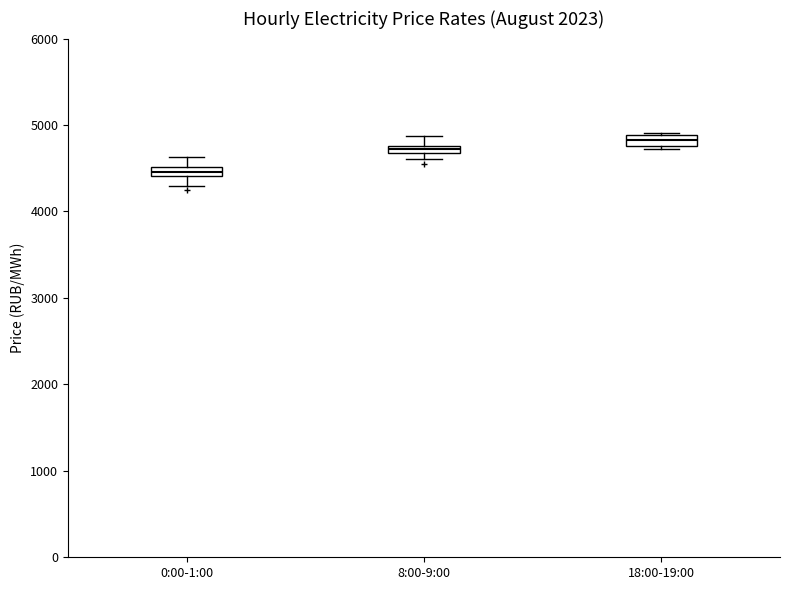

Which box's median line is the highest?

18:00-19:00